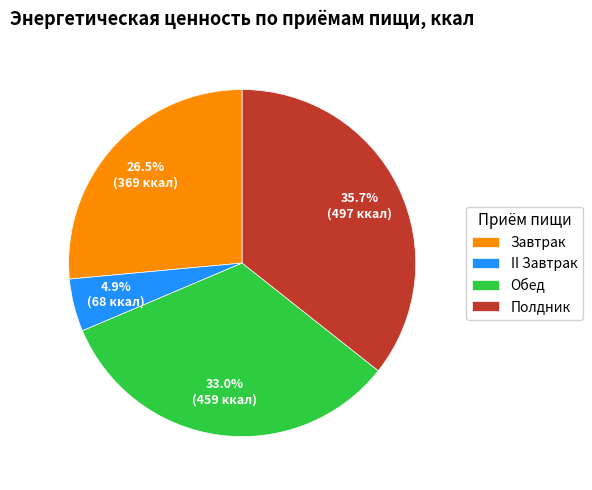

Which has a higher value, Завтрак or Обед?

Обед